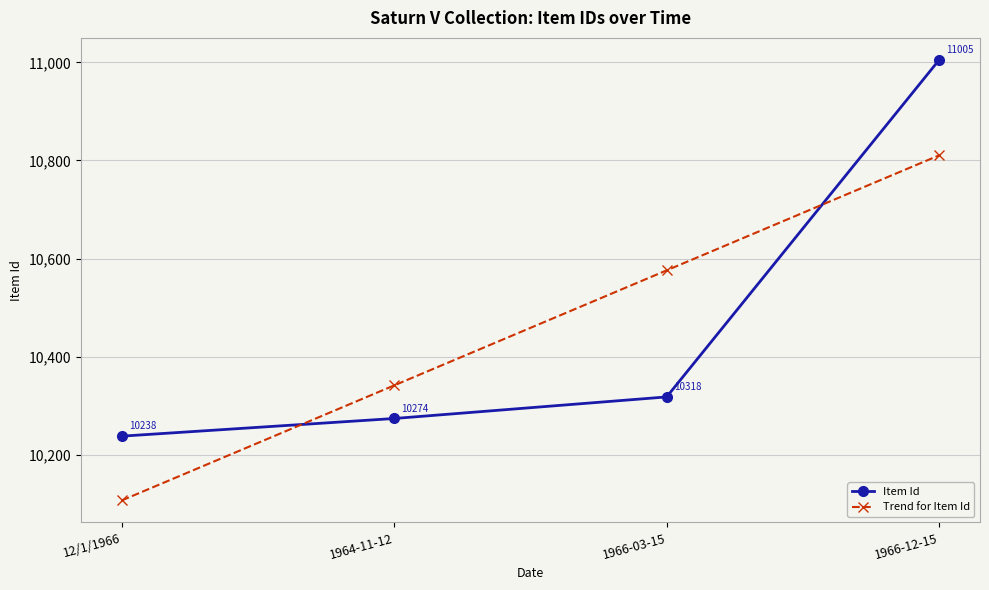

At which category is the sum across all series the highest?

1966-12-15